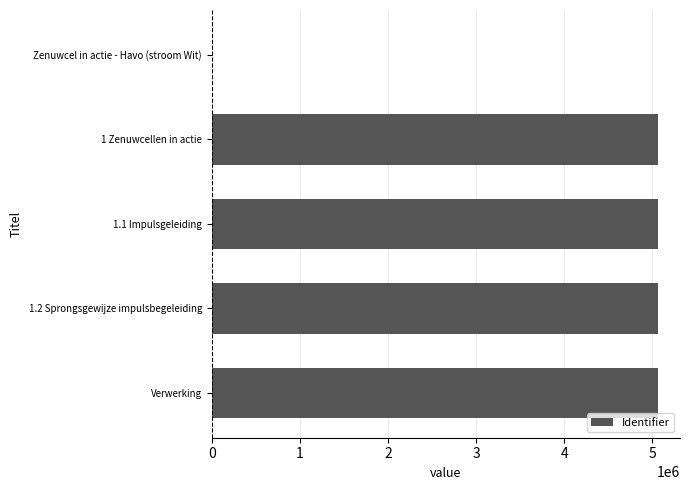

How many distinct data groups are displayed?

1